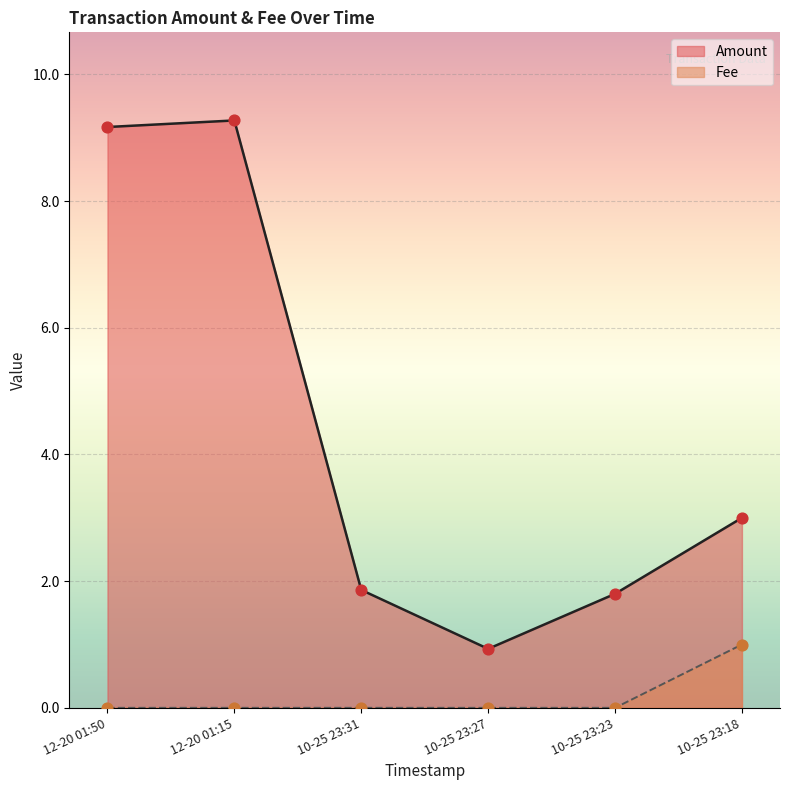

Which series has the largest total across all categories?

Amount